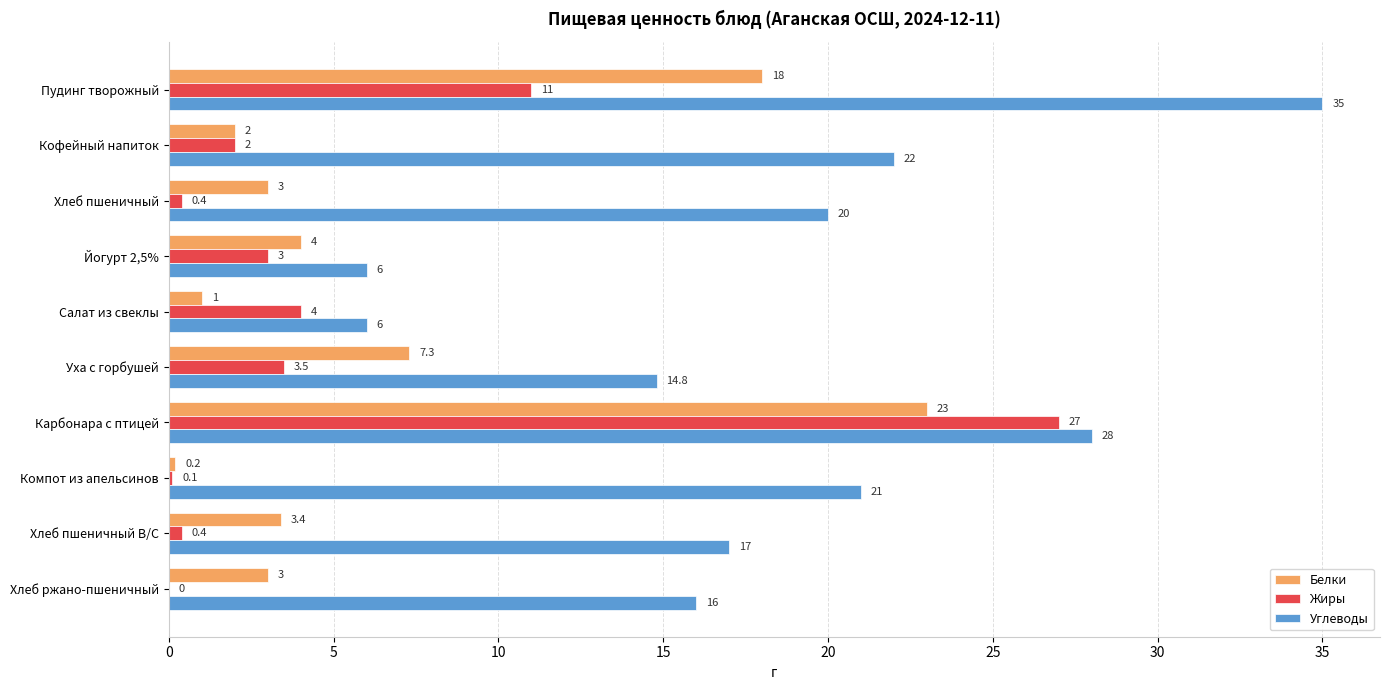

Which series has the largest total across all categories?

Углеводы